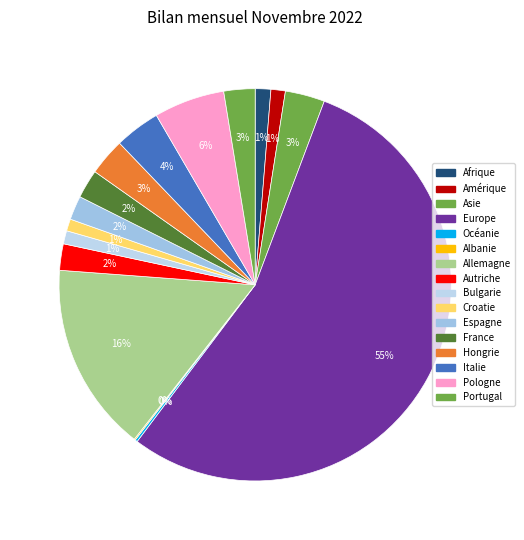

To the nearest percent, what is the average slice percentage?

6%